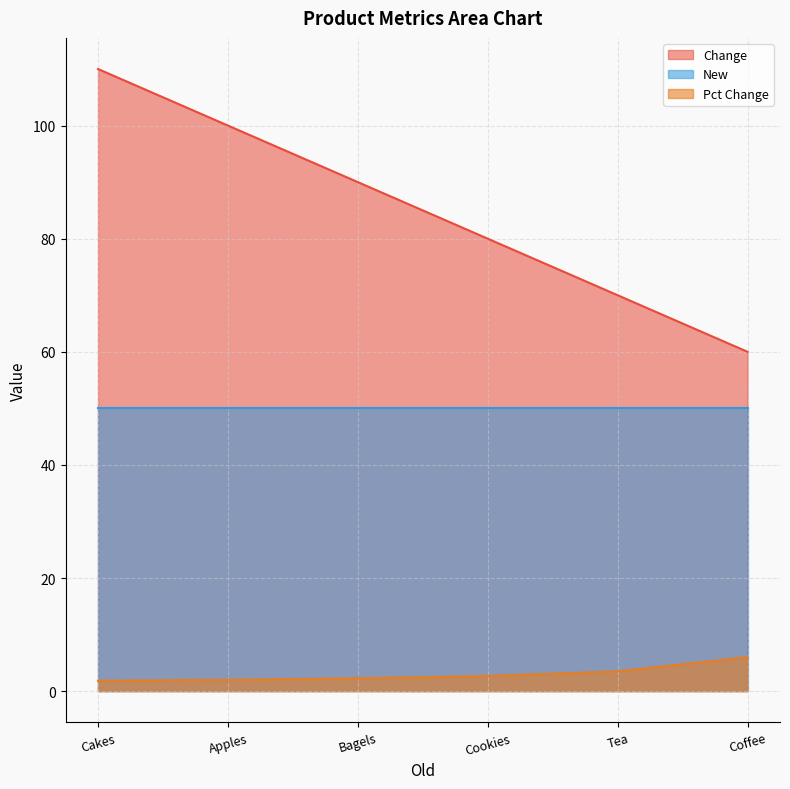

The Pct Change series shows 6.0 at Coffee. True or false?

True